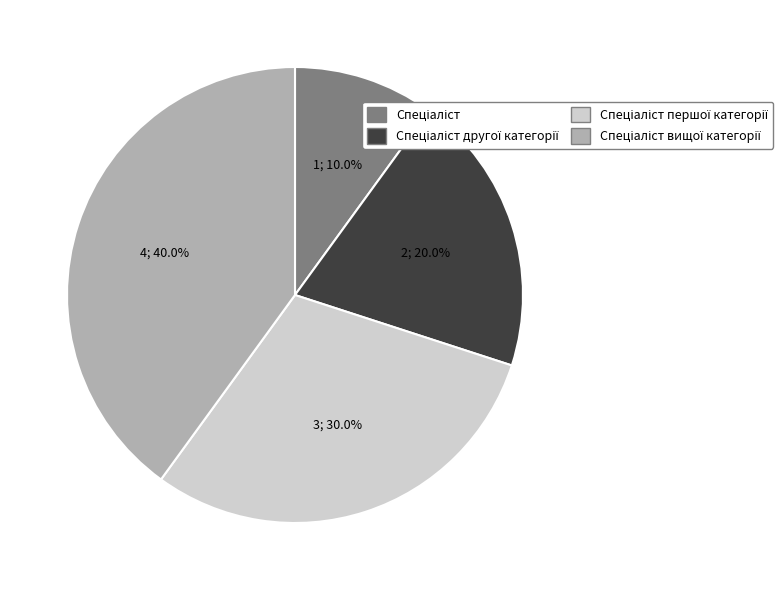

Is there any slice that represents more than half of the pie?

No